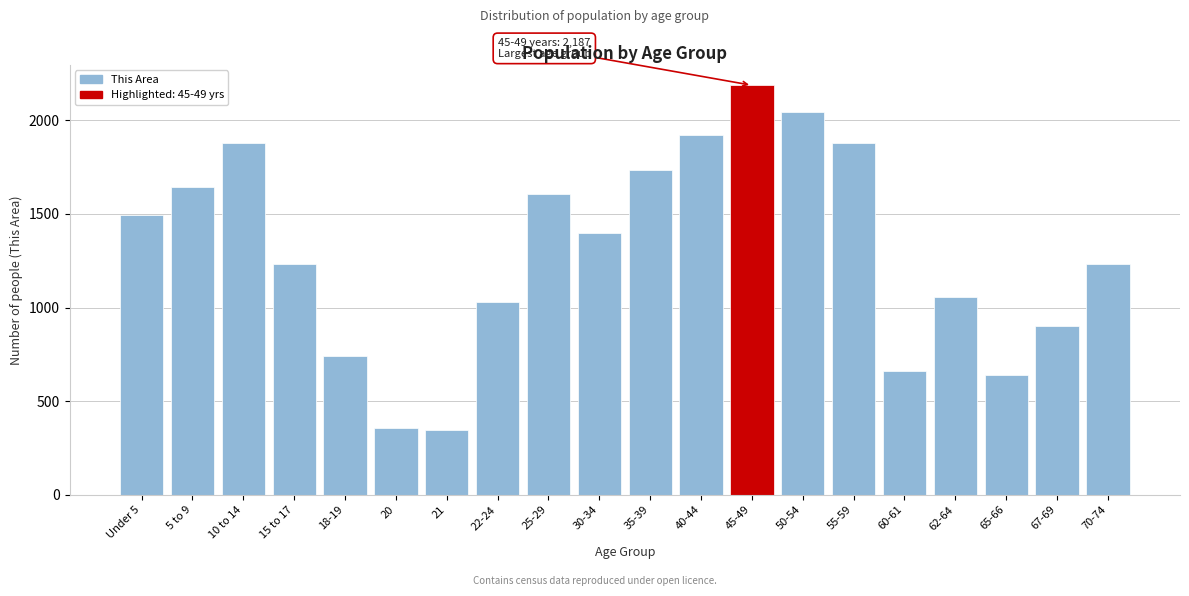

What is the greatest value displayed?

2187